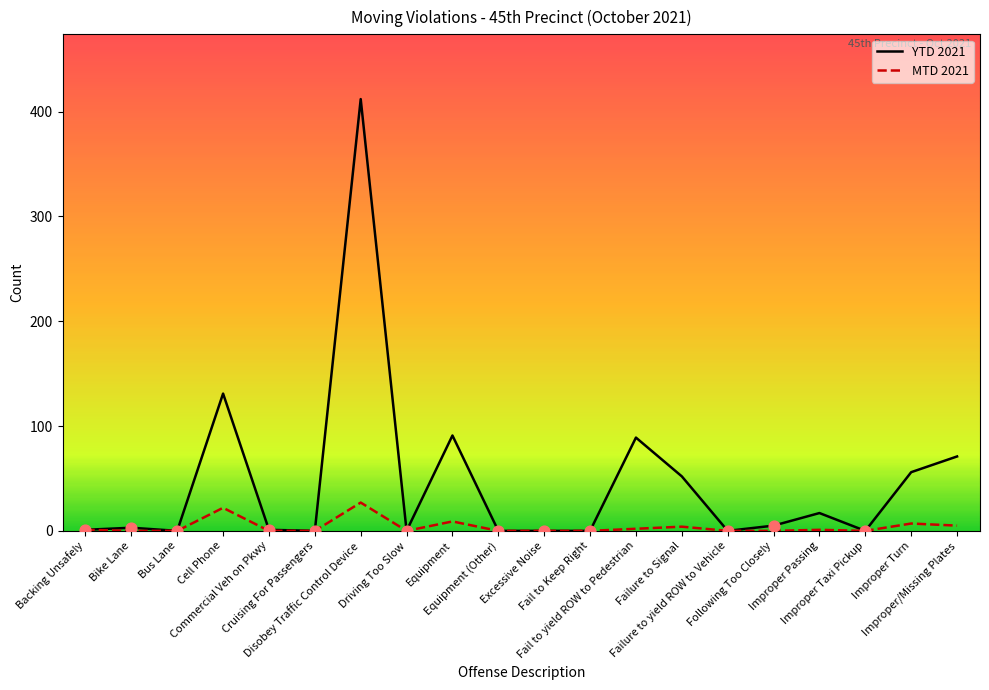

What are all the series names shown in the legend?

YTD 2021, MTD 2021